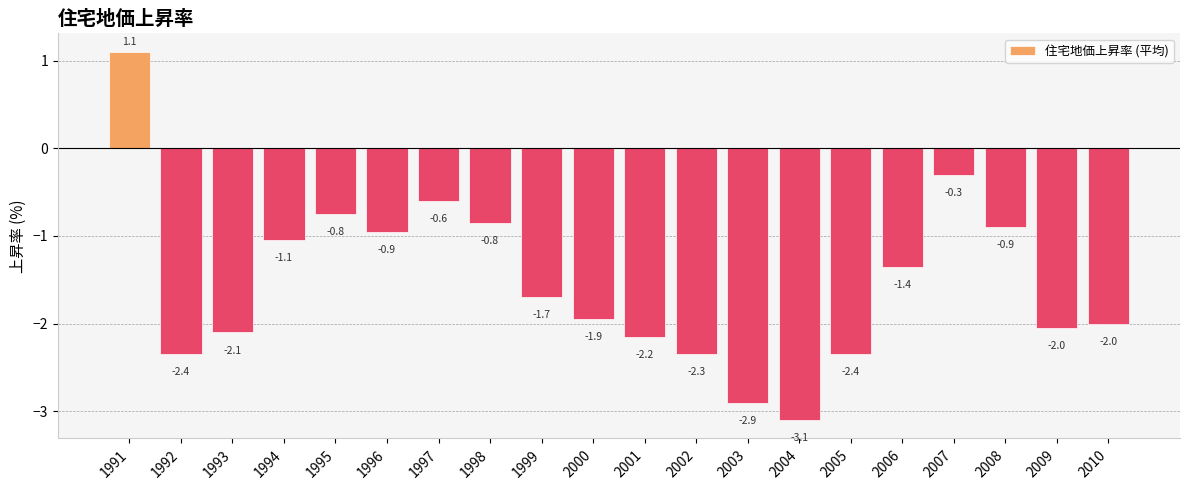

What is the change in value from 2005 to 2006?

+1.0